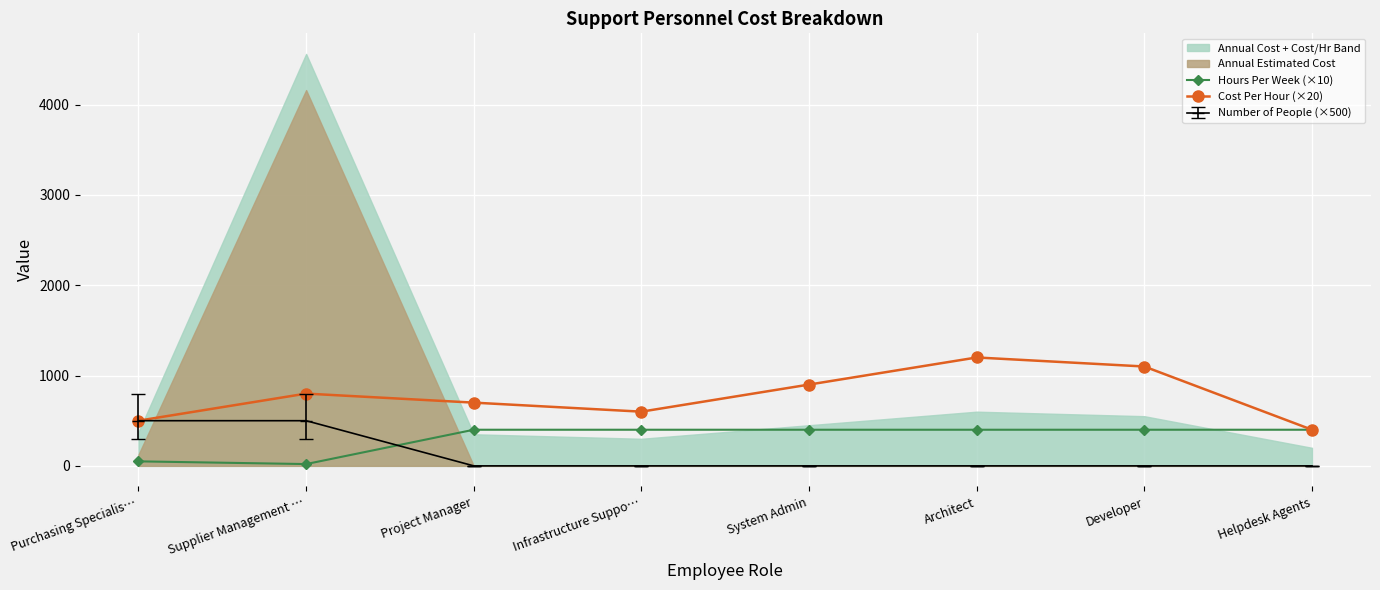

True or false: Cost Per Hour (×20) has a value of 413 at Infrastructure Suppo….

False